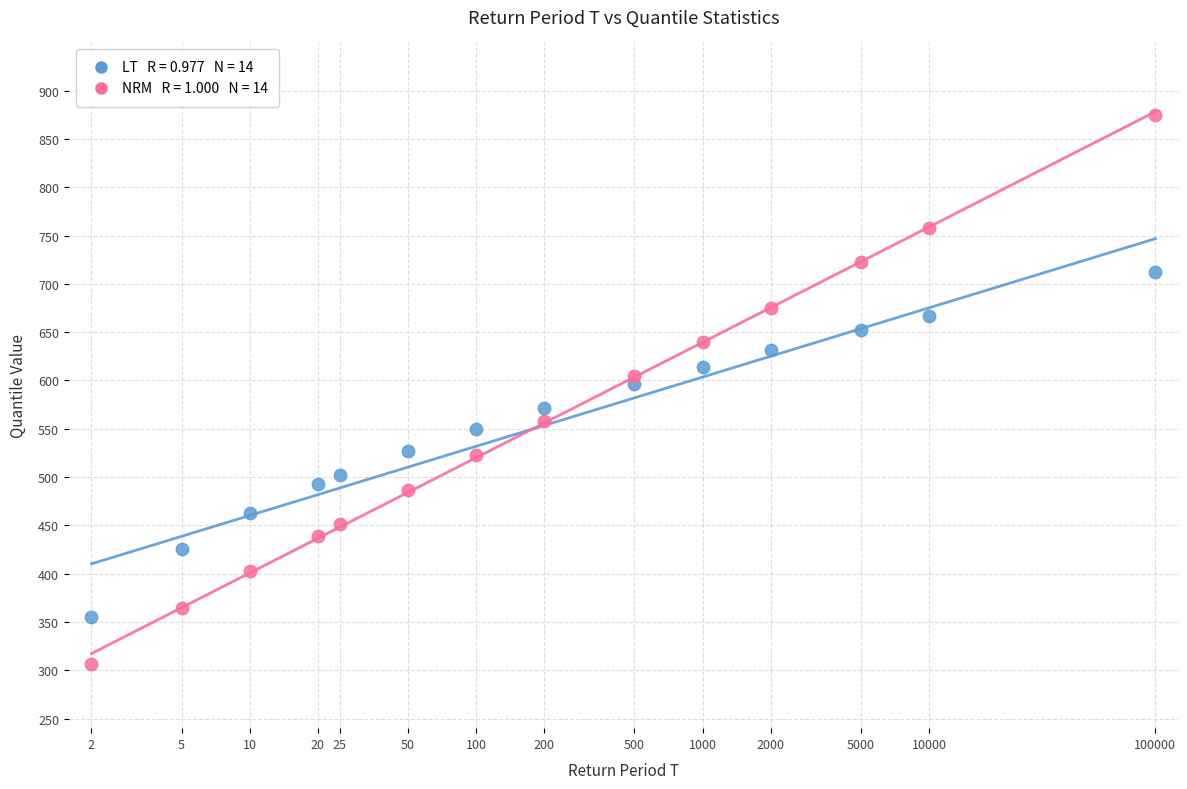

Across all data points, what is the range of Y values (max minus min)?

568.3